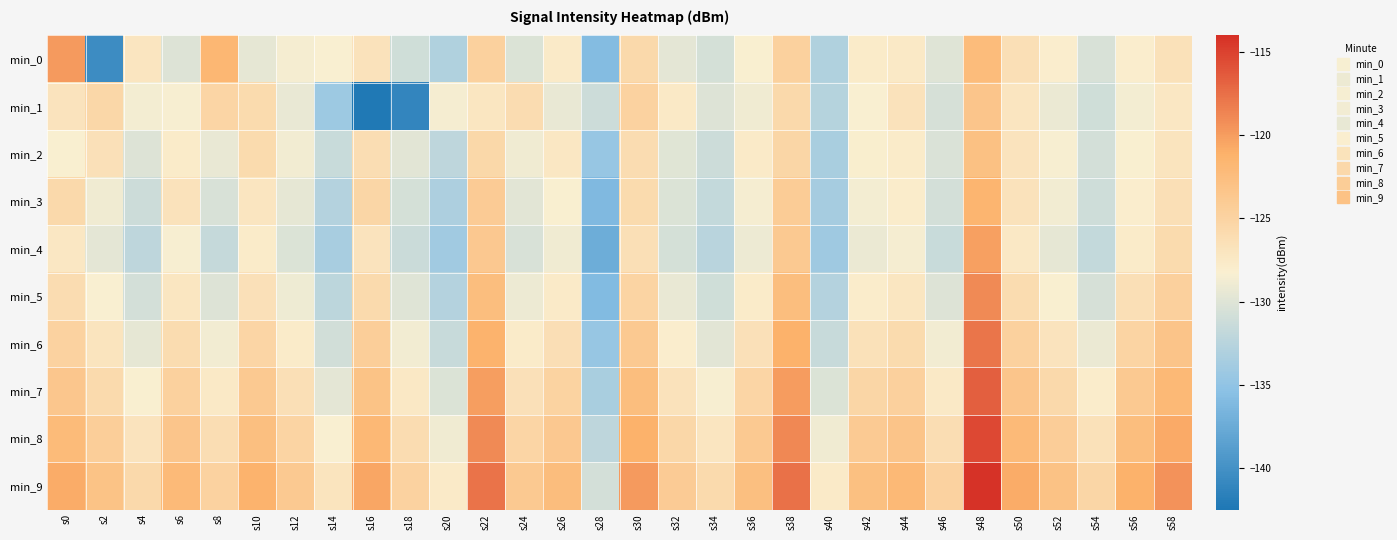

At s24, list the series in order from largest to smallest.

min_9, min_8, min_1, min_7, min_6, min_2, min_5, min_3, min_0, min_4